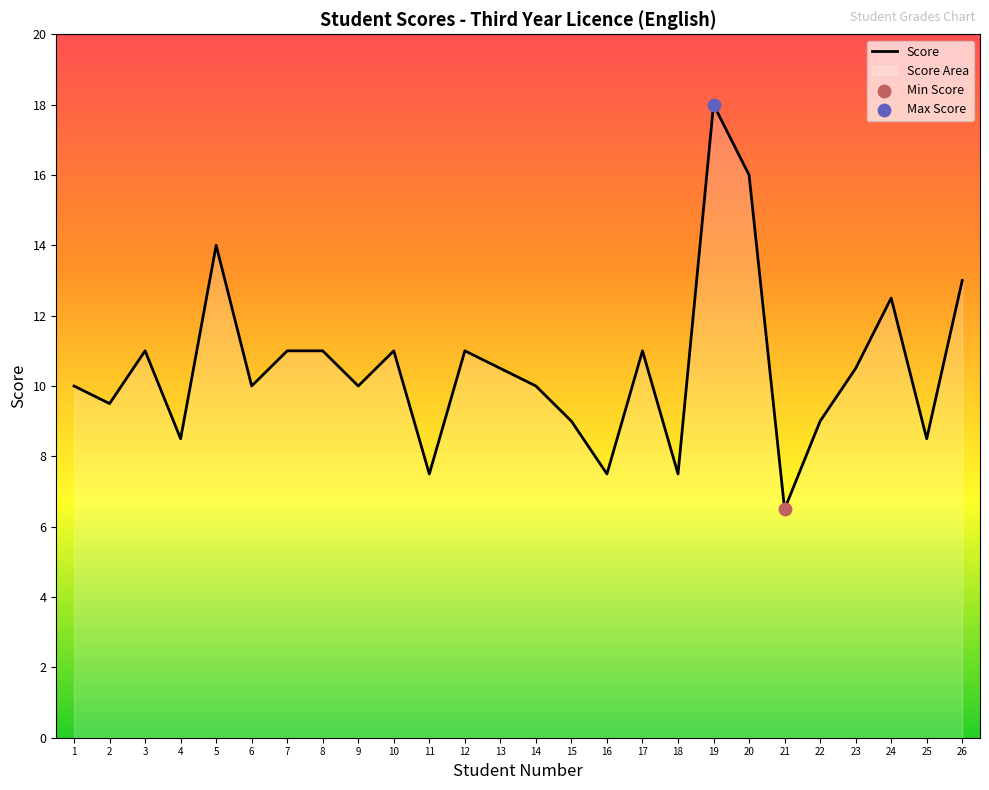

What is the ratio of the value at 22 to the value at 26?

0.7